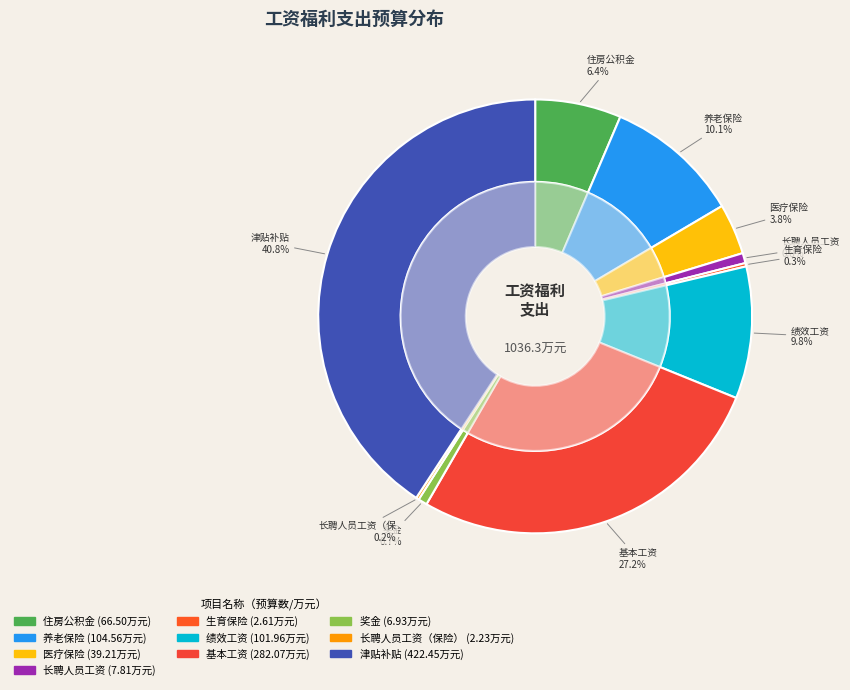

How many slices are in this pie chart?

10